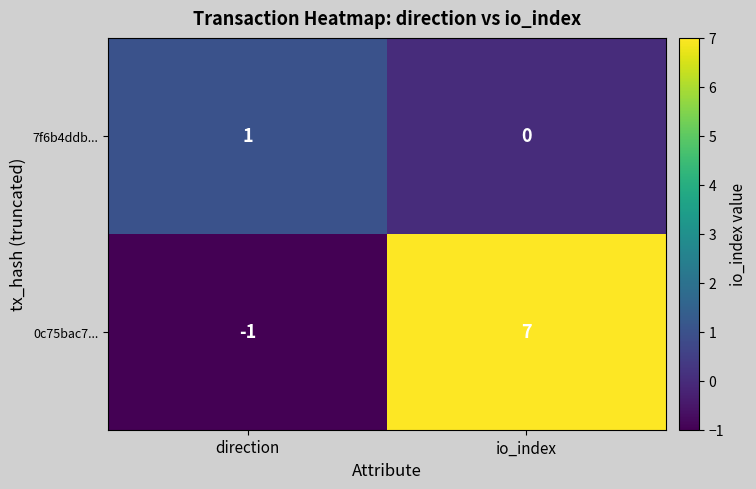

Reading left to right, transcribe all the data shown in this chart.

7f6b4ddb...: 1	0
0c75bac7...: -1	7